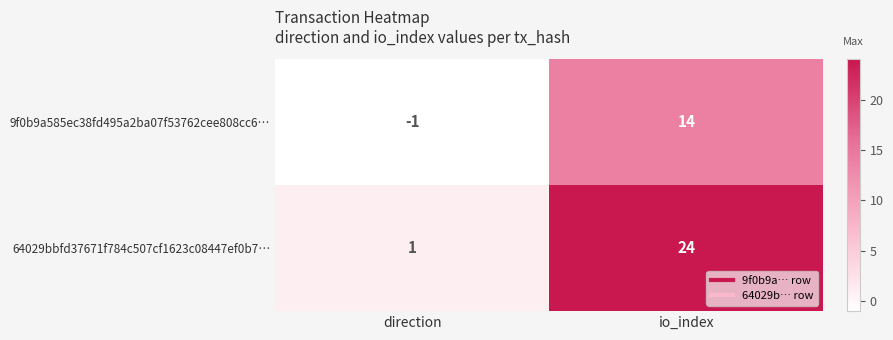

List the series in order of their peak value, lowest first.

9f0b9a585ec38fd495a2ba07f53762cee808cc6…, 64029bbfd37671f784c507cf1623c08447ef0b7…